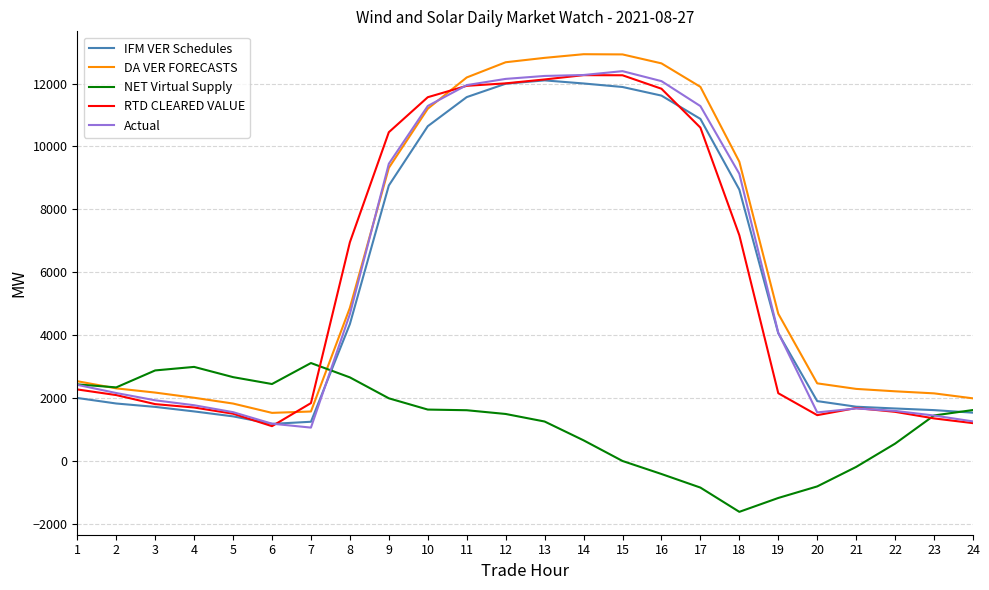

True or false: DA VER FORECASTS and IFM VER Schedules intersect in this chart.

False